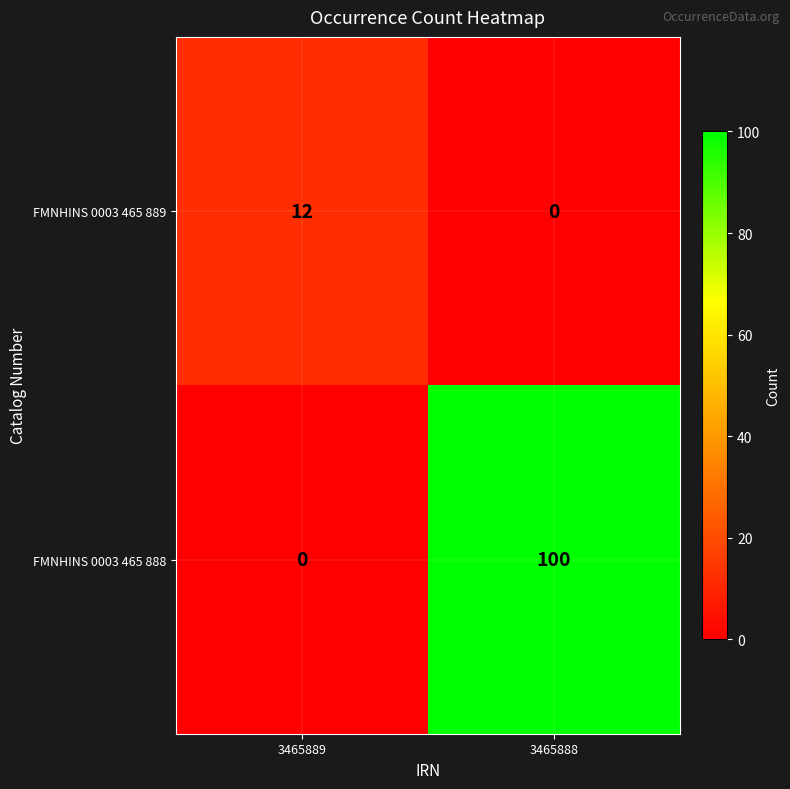

The value of FMNHINS 0003 465 888 at 3465888 is 132. True or false?

False